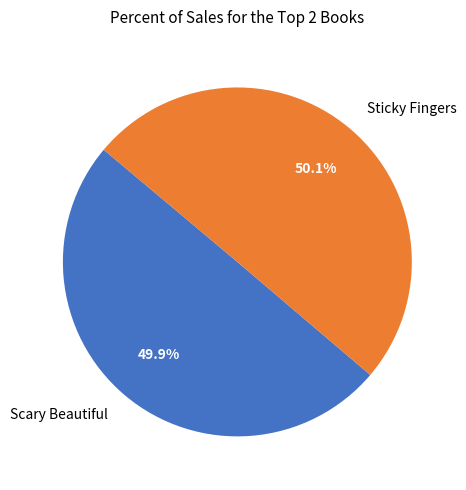

To the nearest percent, what portion does Scary Beautiful represent?

50%